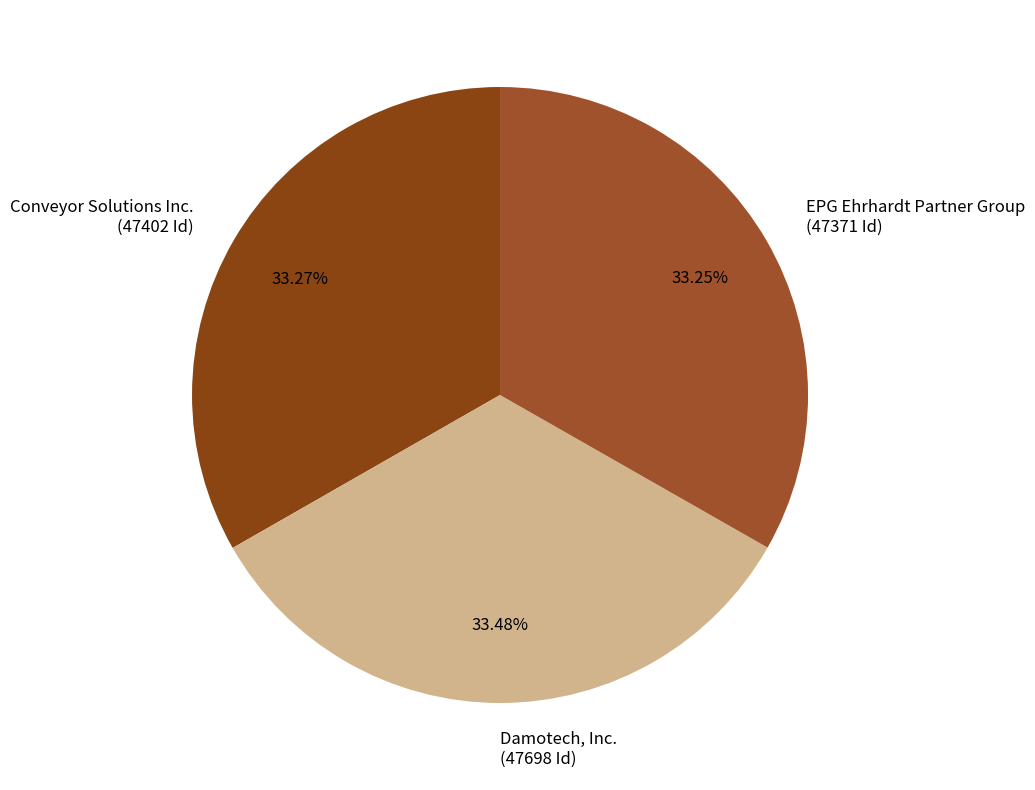

Which slice is the smallest?

EPG Ehrhardt Partner Group